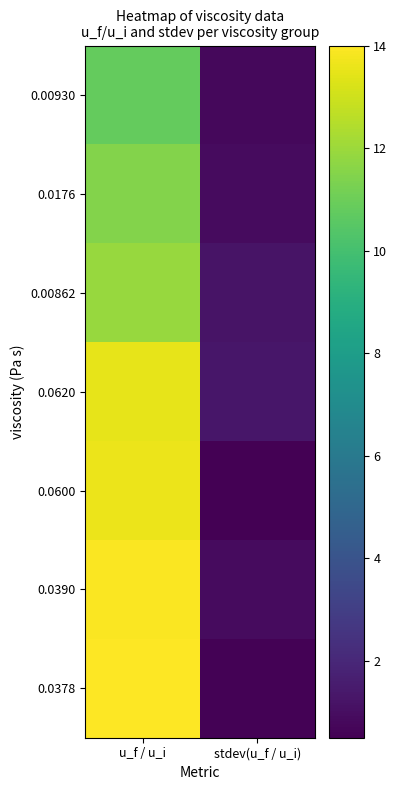

At how many categories does at least one series exceed 12?

1